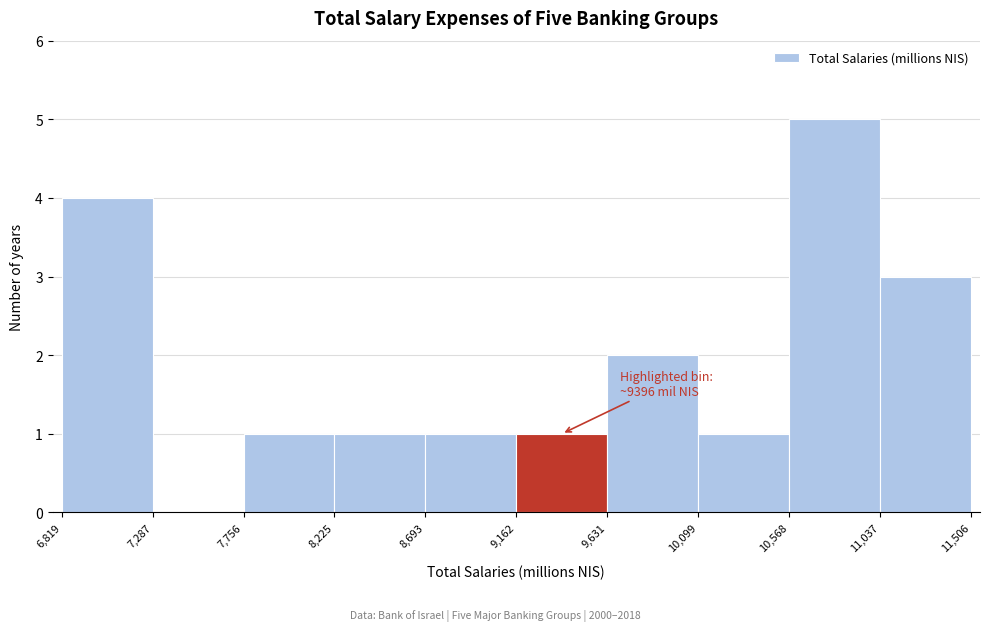

Over which range of the x-axis is the bar tallest?

10,568 to 11,037